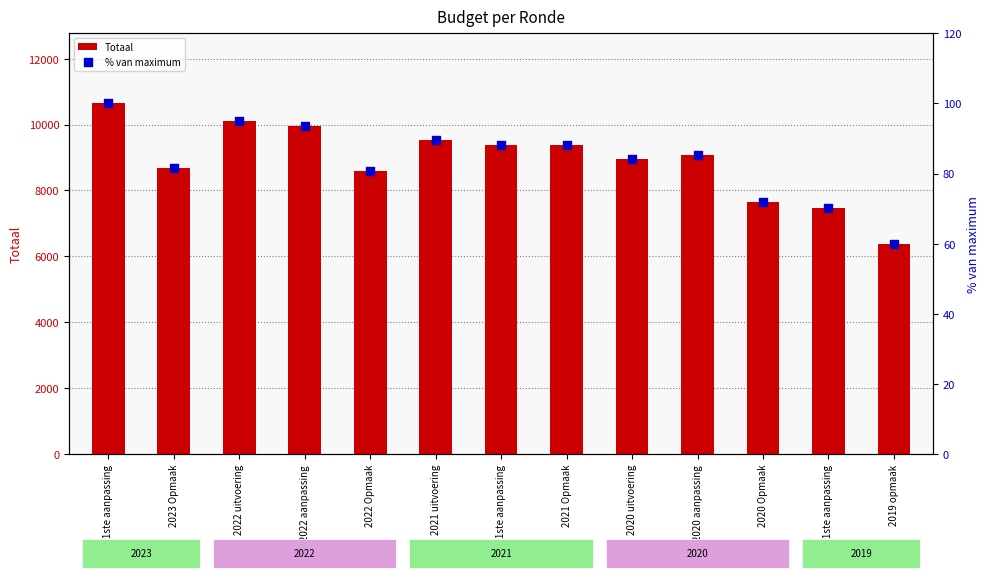

Is the value of Totaal at 2020 Opmaak greater than the value of % van maximum at 2021 Opmaak?

Yes